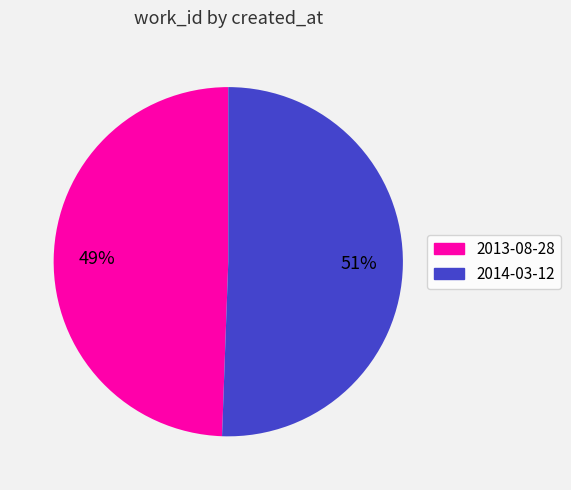

What is the smallest slice in the pie chart?

2013-08-28